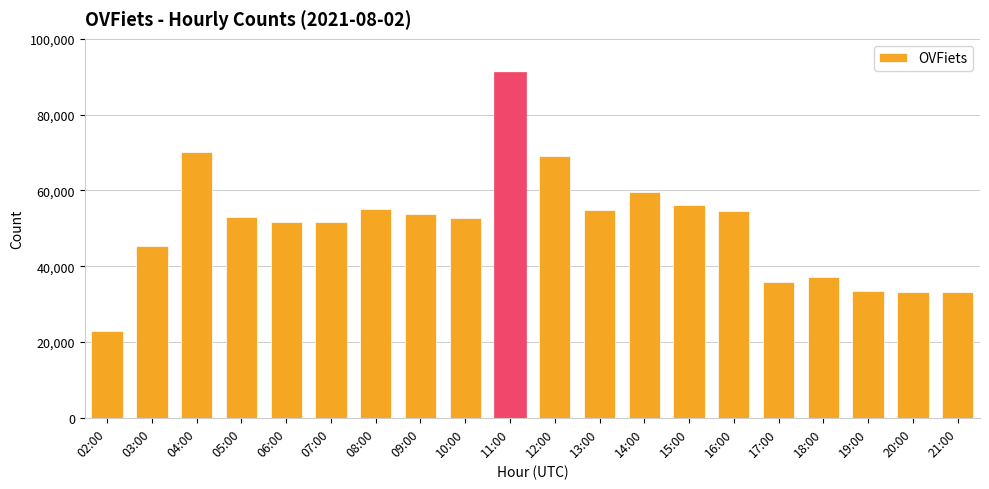

What is the label of the 20th bar from the left?

21:00